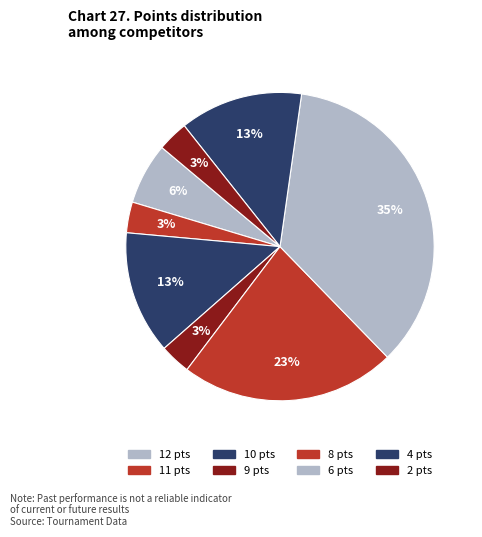

To the nearest percent, what is the difference between the largest and smallest slice percentages?

32%